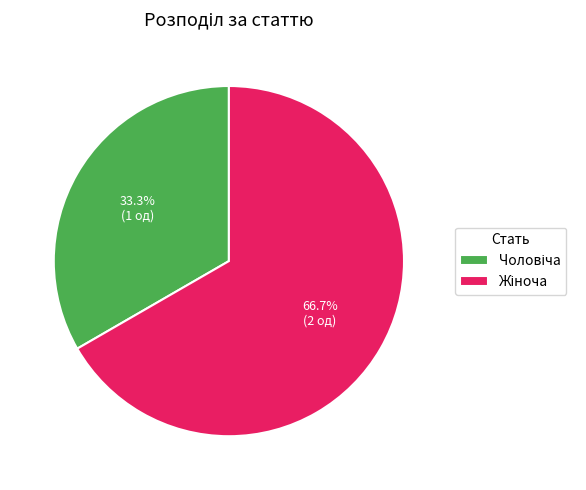

Does any single category account for the majority?

Yes